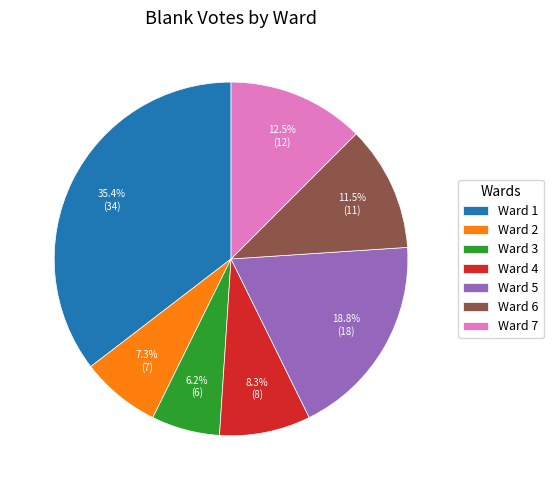

Rank the categories by value from highest to lowest.

Ward 1, Ward 5, Ward 7, Ward 6, Ward 4, Ward 2, Ward 3